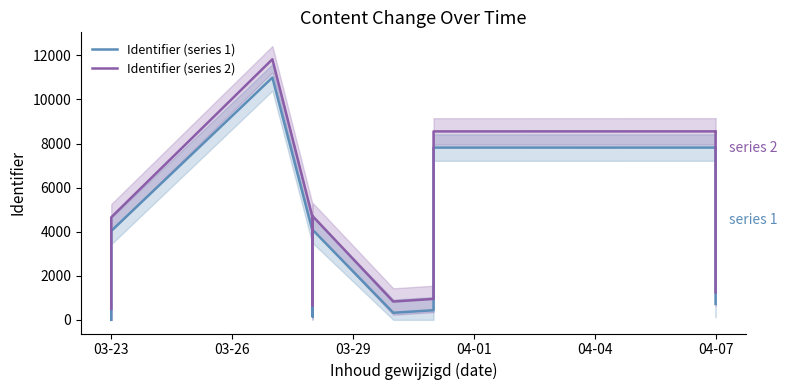

What is the highest value of the Identifier (series 1) series?

10994.0